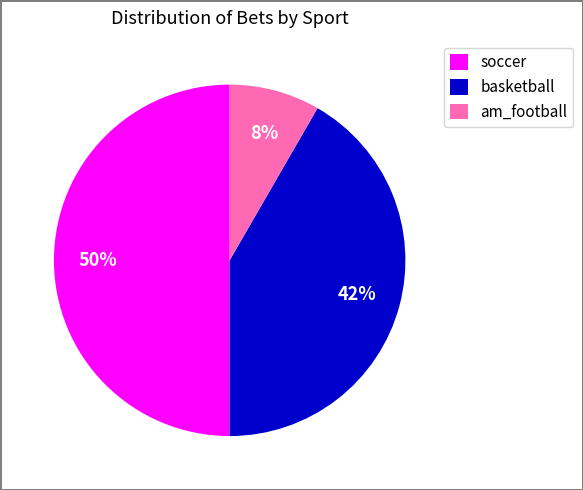

Is the sum of am_football and soccer greater than half?

Yes